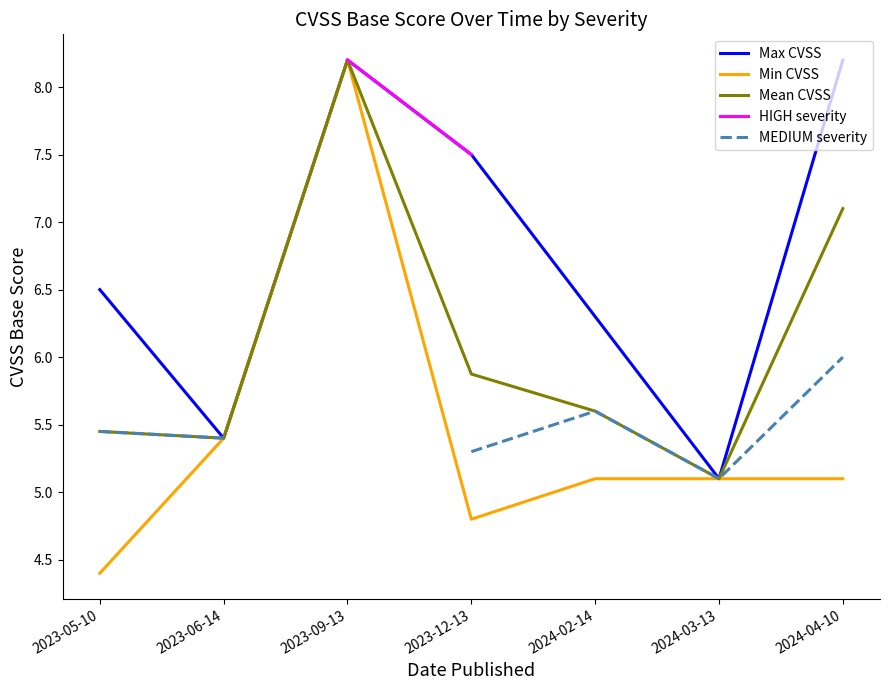

Is the value of Min CVSS at 2023-12-13 greater than the value of MEDIUM severity at 2024-02-14?

No